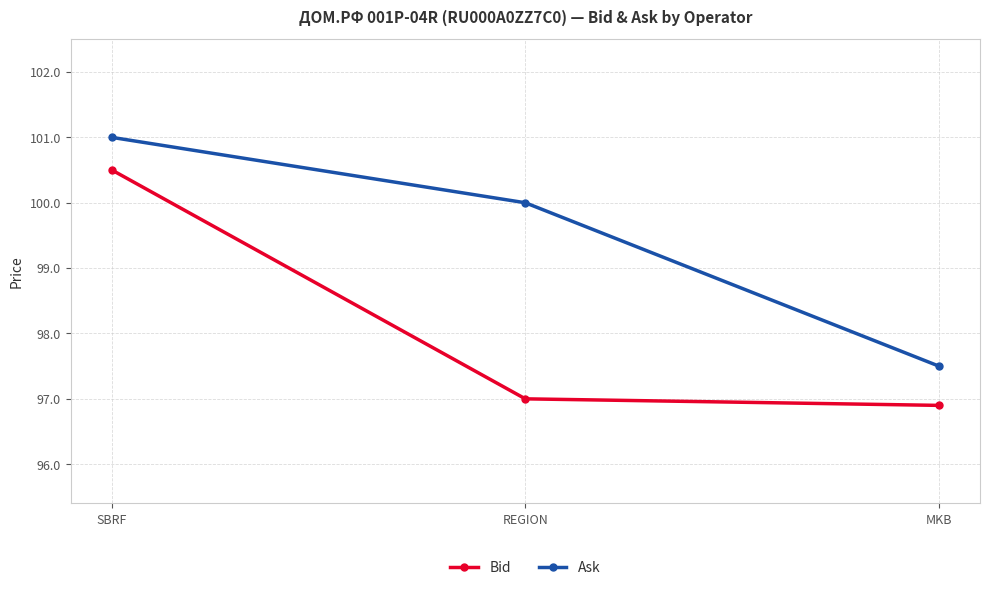

What is the difference between the maximum and minimum values in the Ask series?

3.5